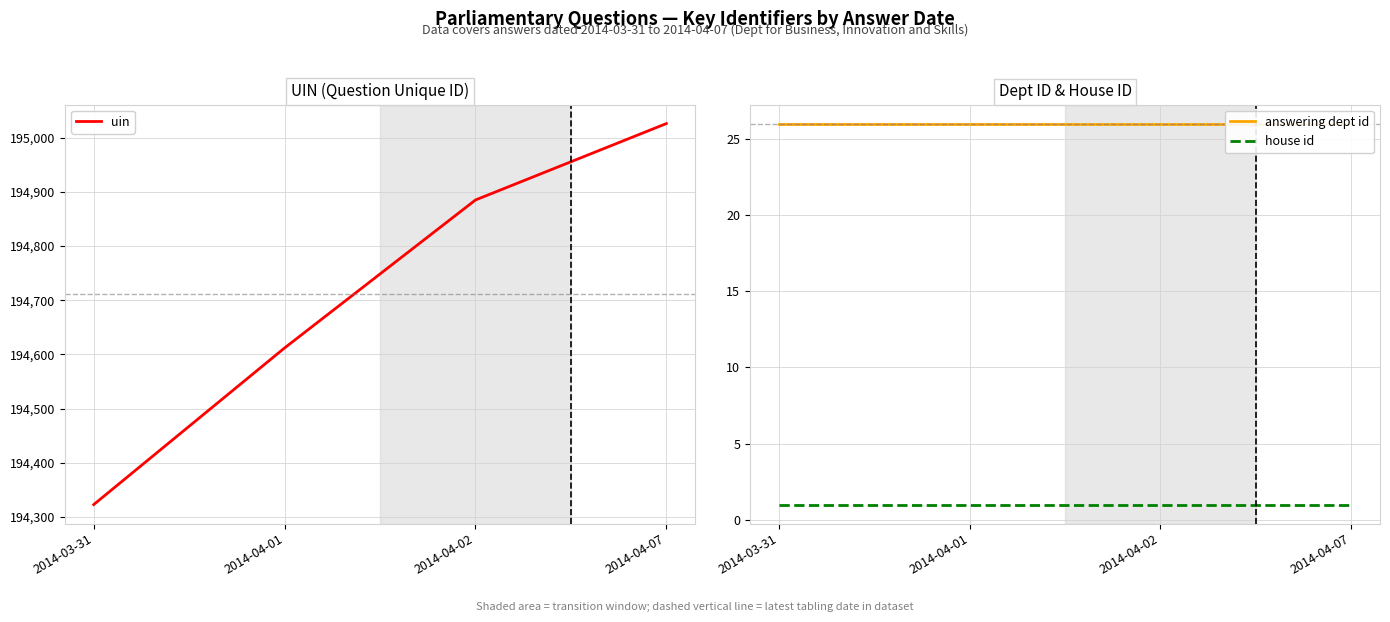

Reading right to left, list all the values displayed in this chart.

uin: 2014-04-07=195026	2014-04-02=194885	2014-04-01=194612	2014-03-31=194323
answering dept id: 2014-04-07=26	2014-04-02=26	2014-04-01=26	2014-03-31=26
house id: 2014-04-07=1	2014-04-02=1	2014-04-01=1	2014-03-31=1